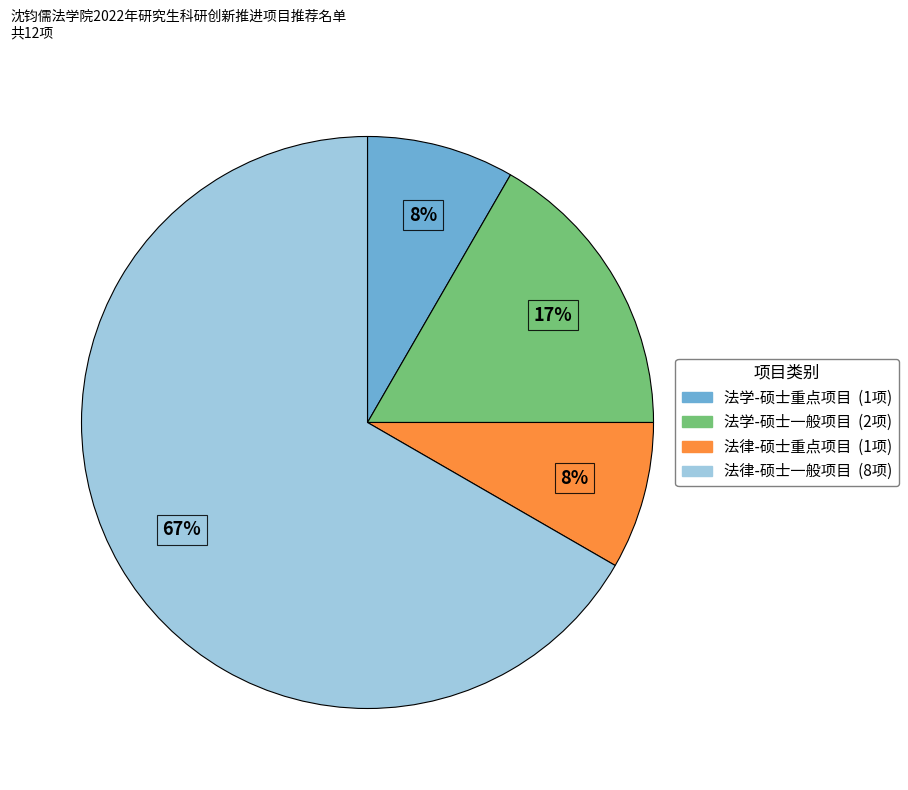

To the nearest percent, what portion does 法律-硕士重点项目 represent?

8%